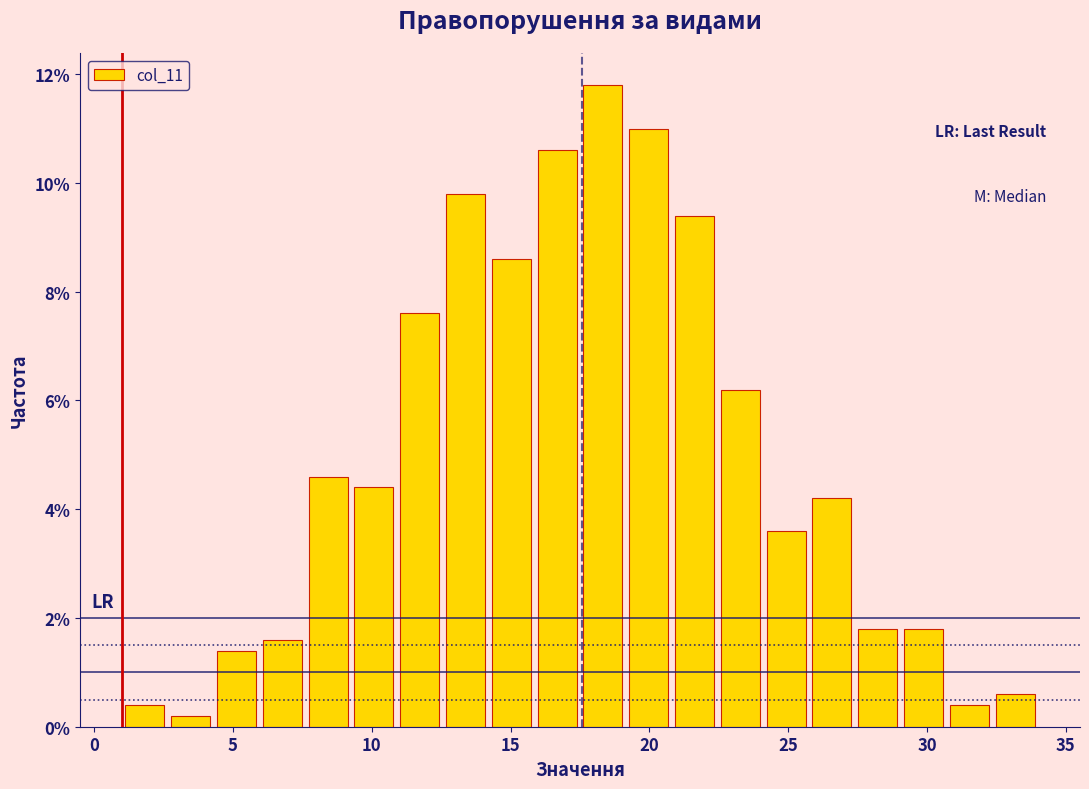

Around what value on the x-axis is the tallest bar? Give the approximate position of its centre, as read against the axis.

18.5